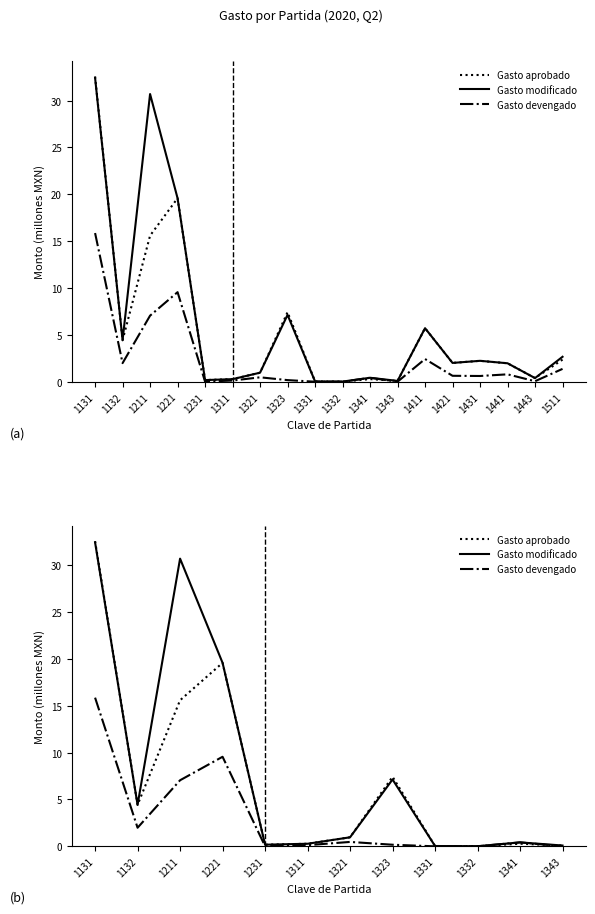

What is the difference between the Gasto devengado values at 1331 and 1211?

7.1